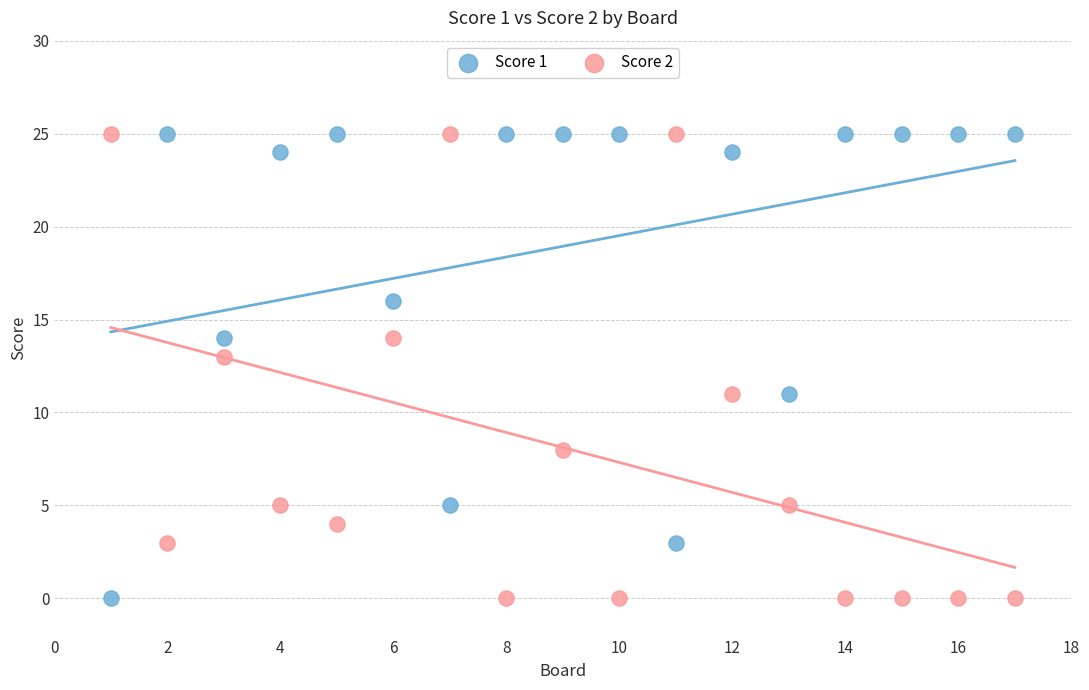

What is the X range (max minus min) for the scatter plot?

16